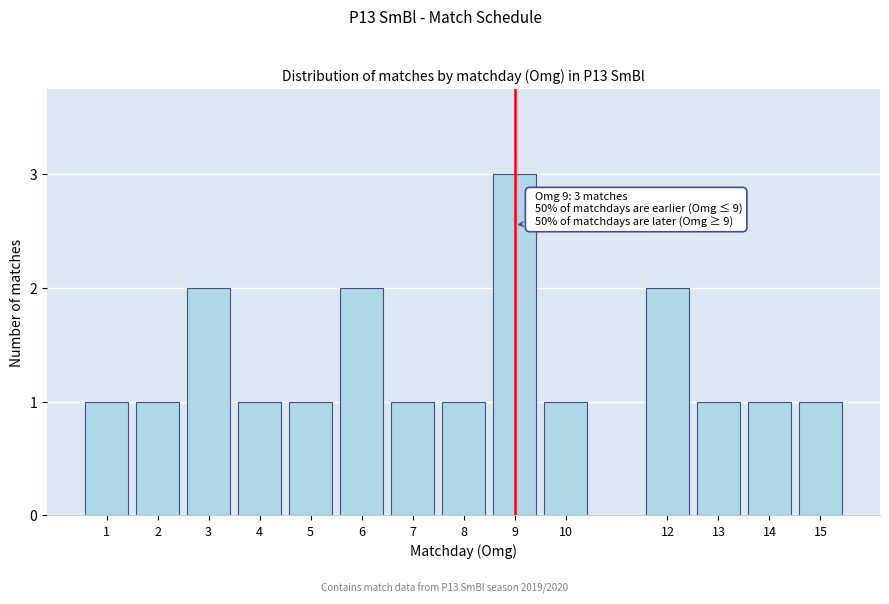

Reading right to left, list all the values displayed in this chart.

15=1	14=1	13=1	12=2	10=1	9=3	8=1	7=1	6=2	5=1	4=1	3=2	2=1	1=1